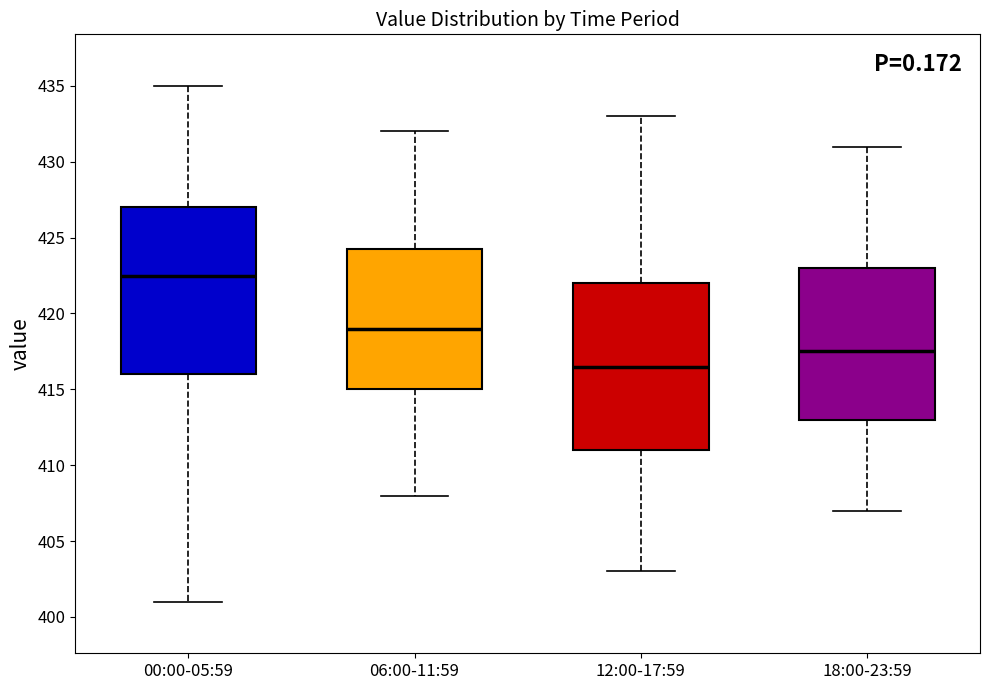

Reading left to right, read every box against the y-axis: the position of its median line, the range the box covers, and the ends of its whiskers. The values are not printed on the chart, so give them approximately, as read against the axis.

00:00-05:59: median 422.5, box 416.0 to 427.0, whiskers 401.0 to 435.0
06:00-11:59: median 419.0, box 415.0 to 424.5, whiskers 408.0 to 432.0
12:00-17:59: median 416.5, box 411.0 to 422.0, whiskers 403.0 to 433.0
18:00-23:59: median 417.5, box 413.0 to 423.0, whiskers 407.0 to 431.0